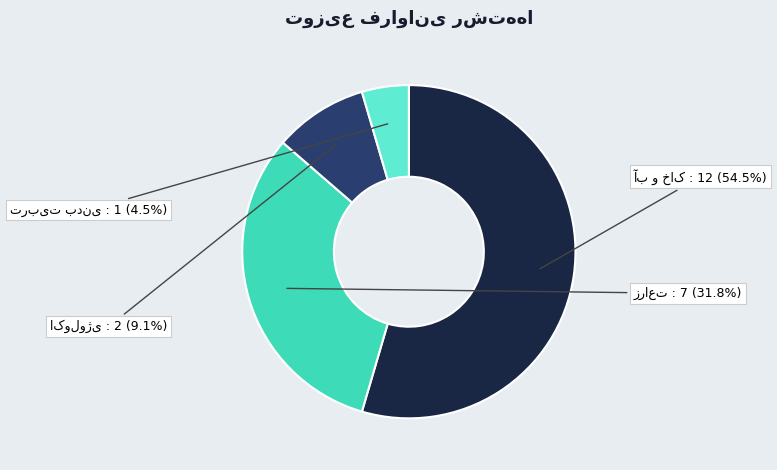

To the nearest percent, what is the difference between the largest and smallest slice percentages?

50%